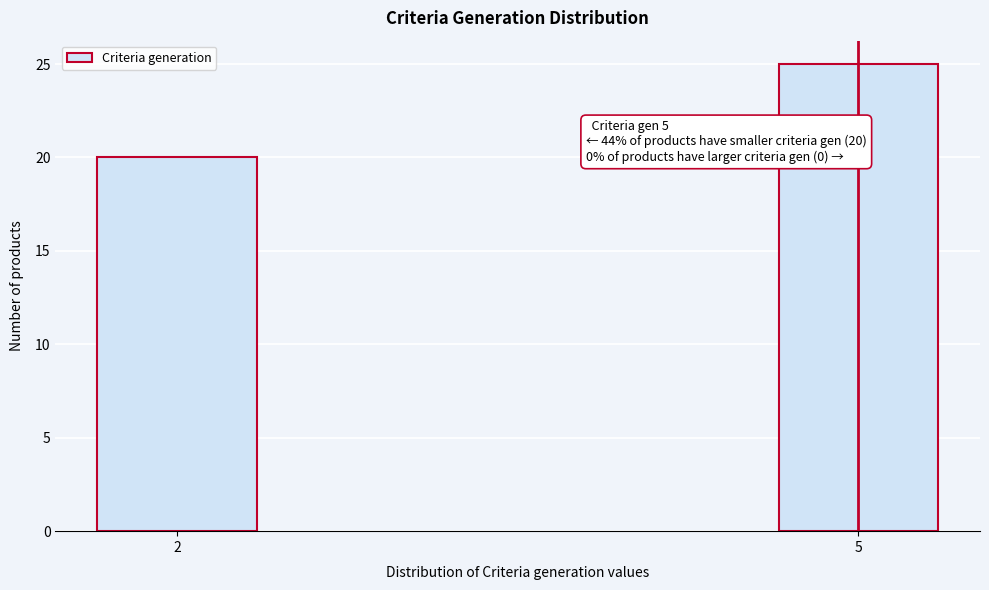

Reading left to right, transcribe all the data shown in this chart.

2=20	5=25